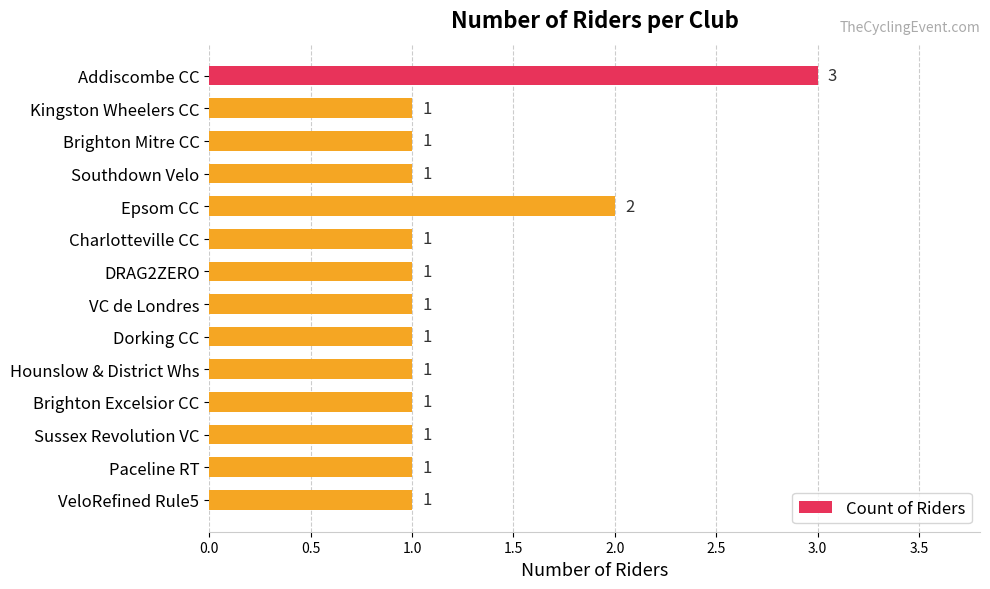

At which label is the value closest to 2?

Epsom CC